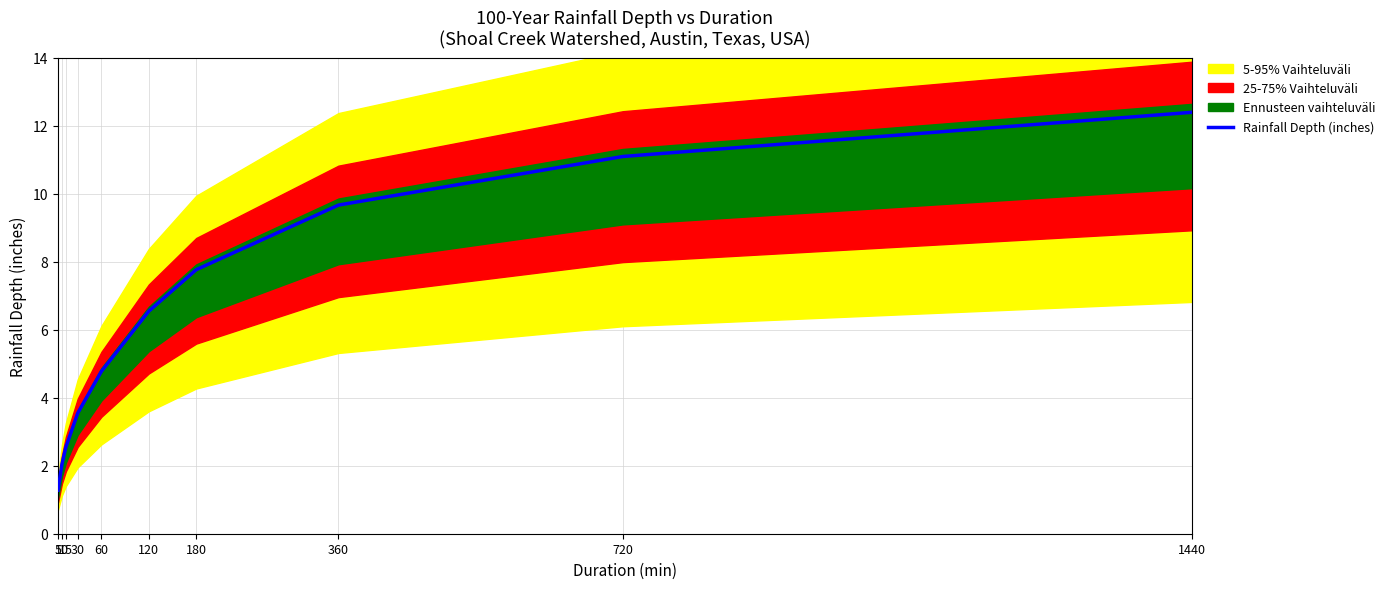

Which category has the highest value across all series?

1440